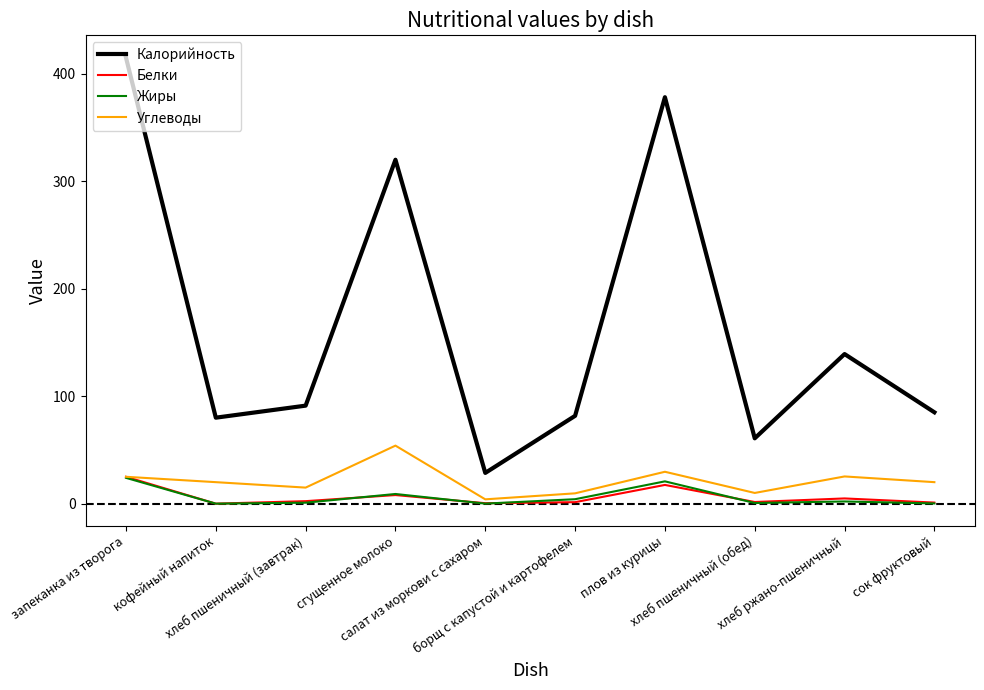

Where is the first local minimum for Углеводы?

хлеб пшеничный (завтрак)